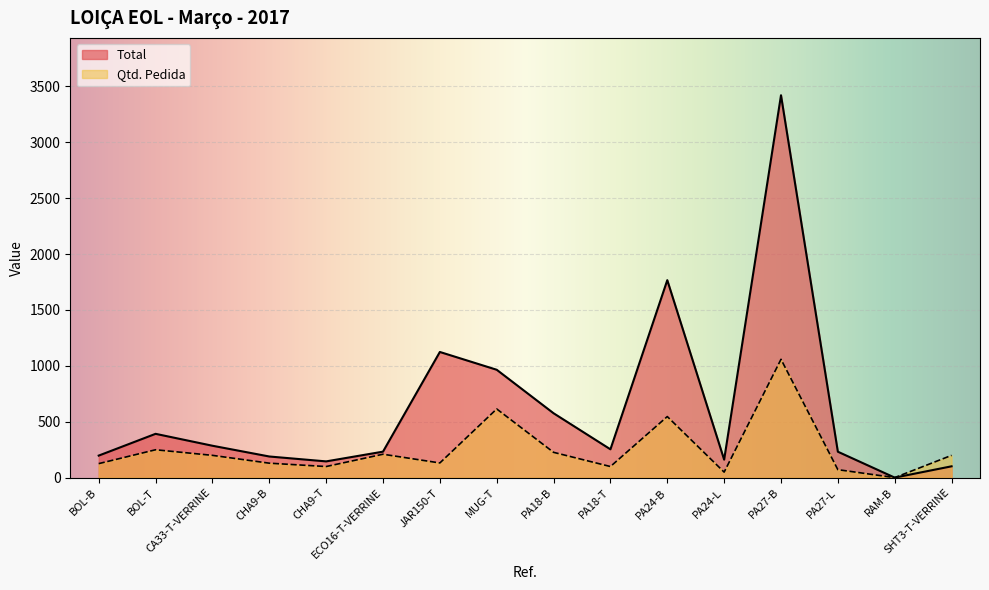

How many intersections are there between Total and Qtd. Pedida?

1